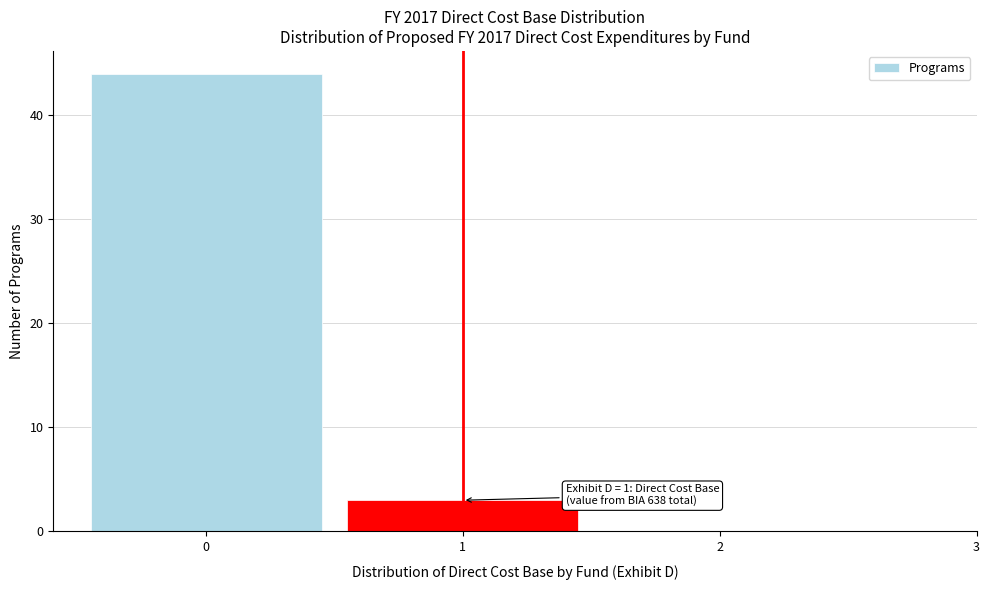

Which range on the x-axis has the tallest bar?

-0.5 to 0.5